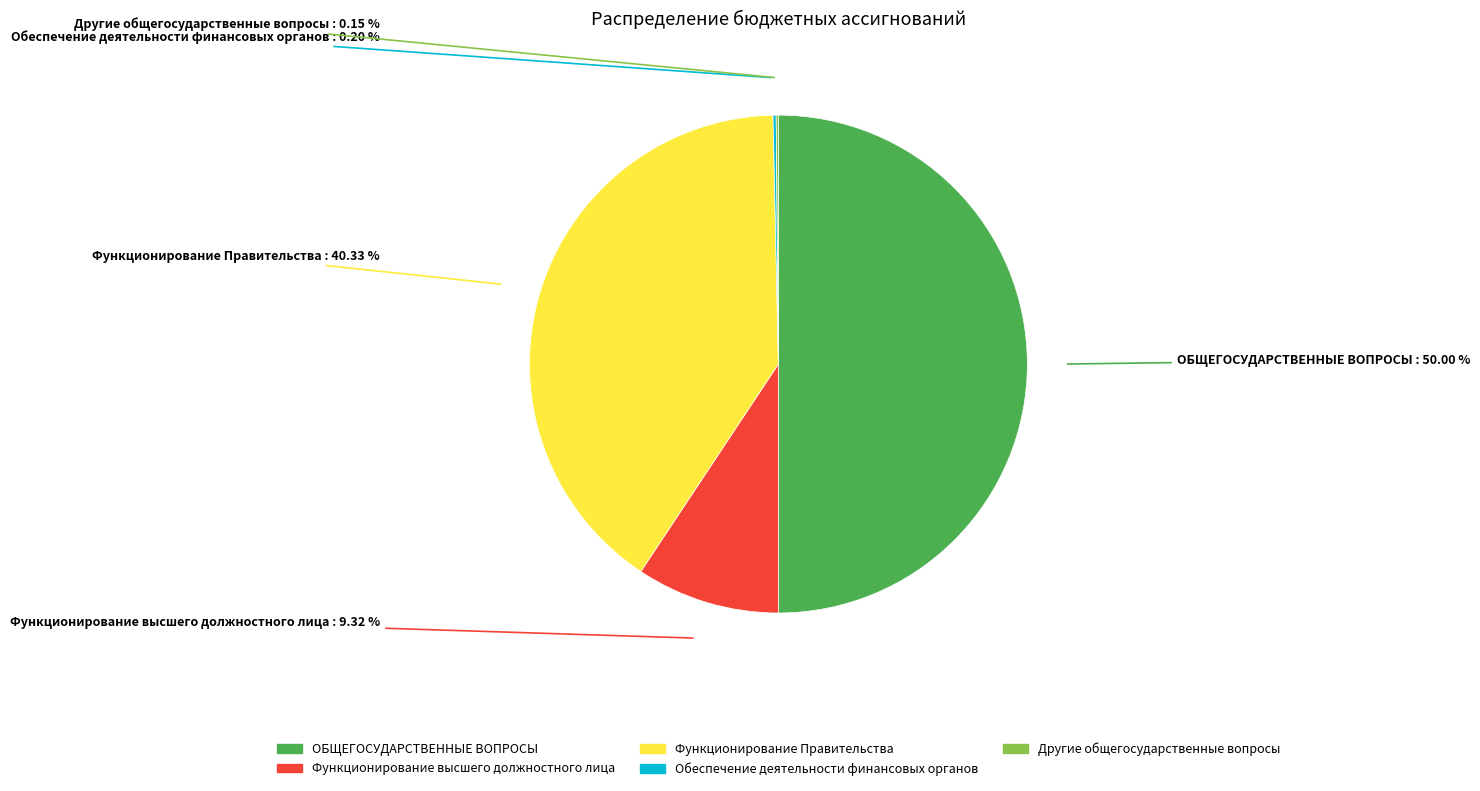

Is it true that Функционирование высшего должностного лица is 24% of the pie?

False